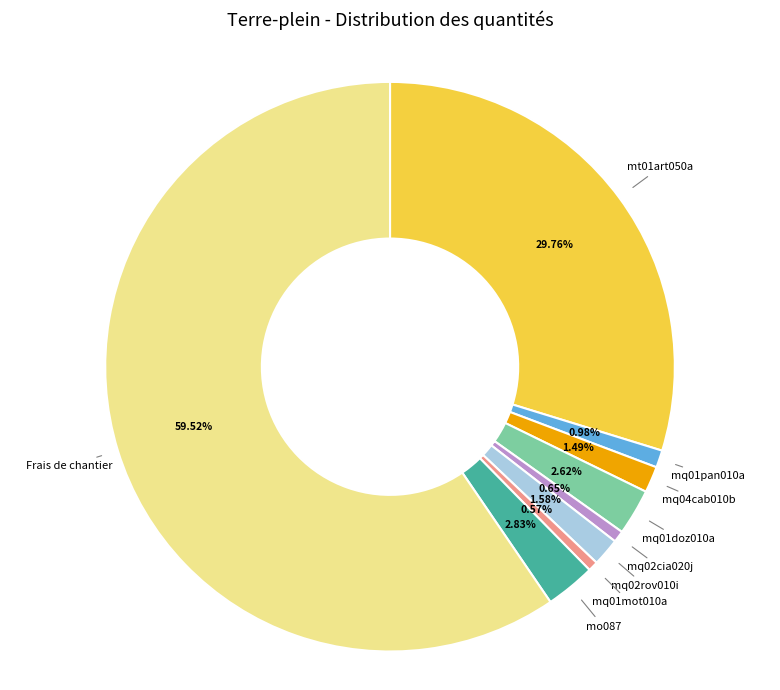

True or false: mq01pan010a accounts for 11% of the total.

False